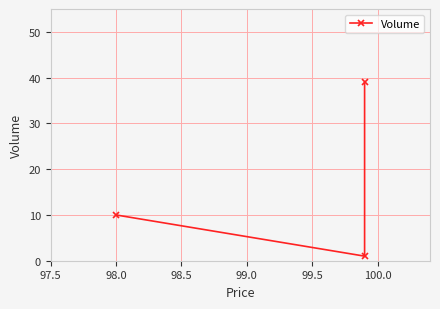

Does the chart have visible grid lines?

Yes